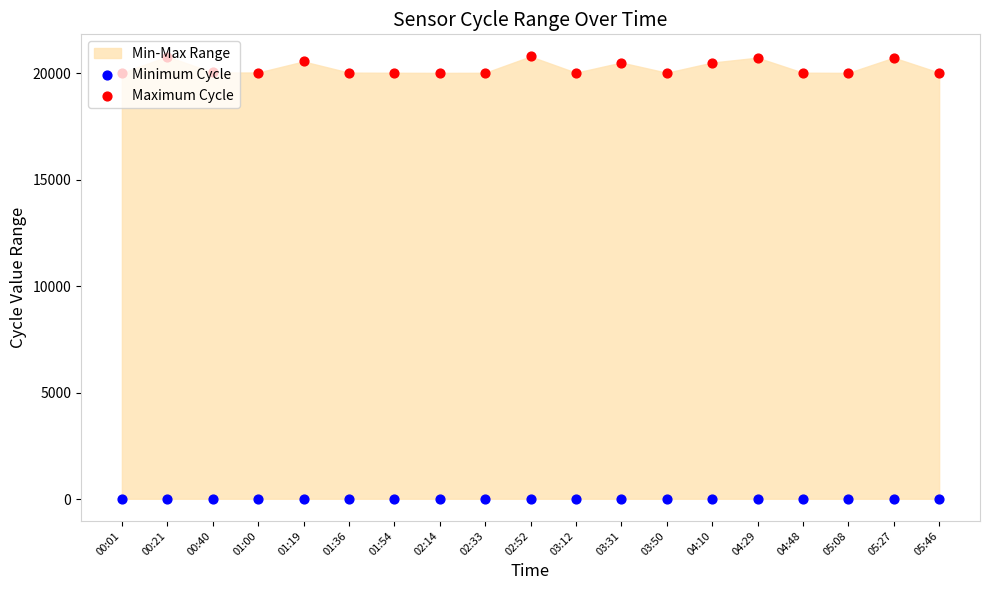

Which series reaches the minimum Y coordinate?

Minimum Cycle